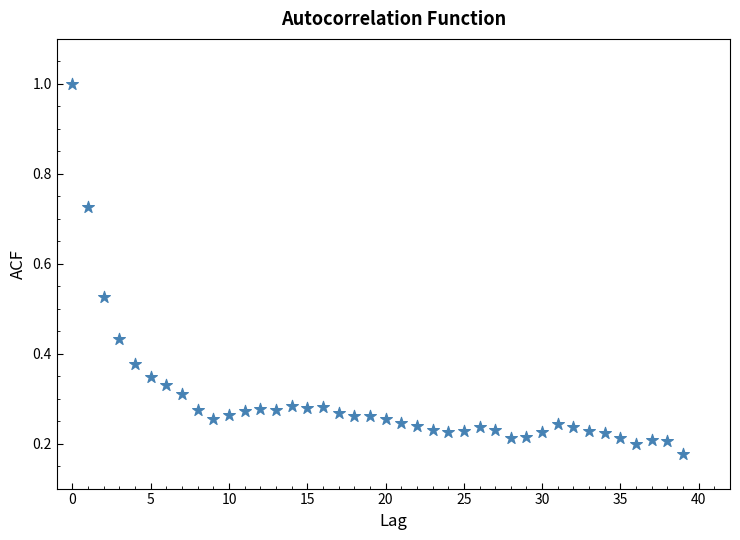

What is the range of Y values (max minus min)?

0.8